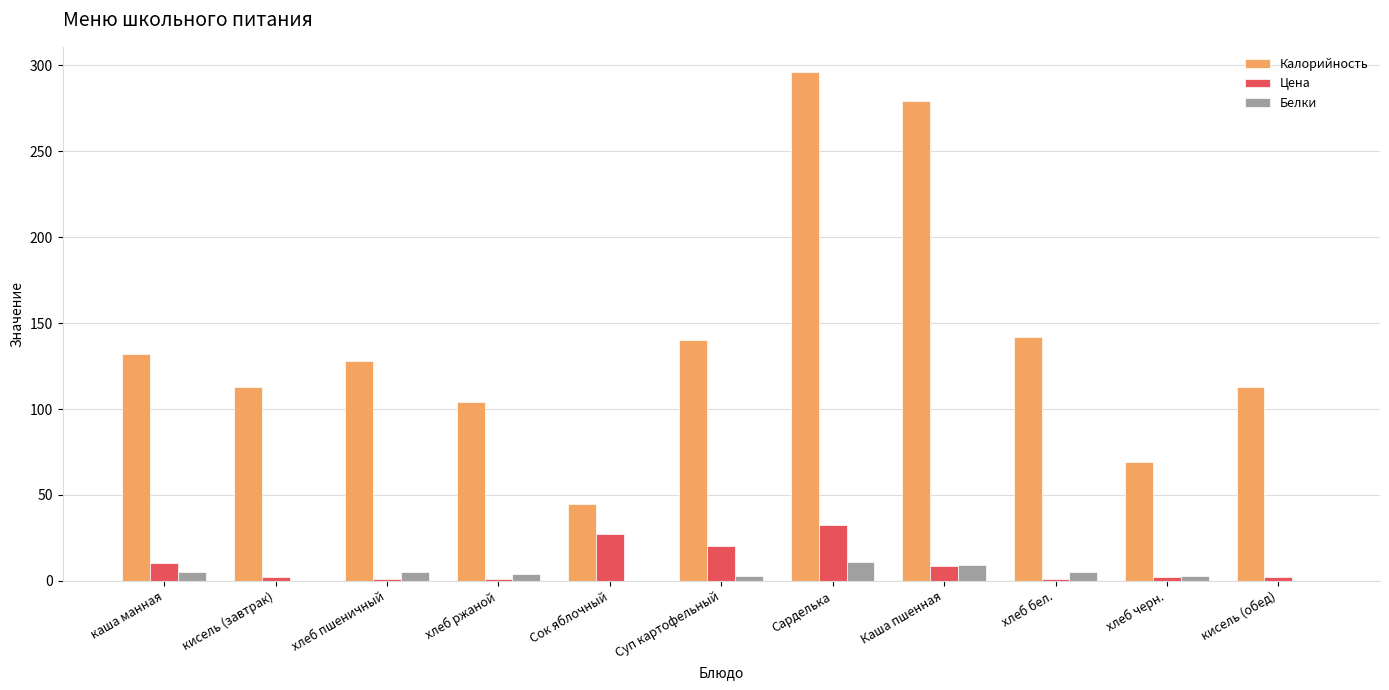

What is the sum of all Калорийность values?

1561.0